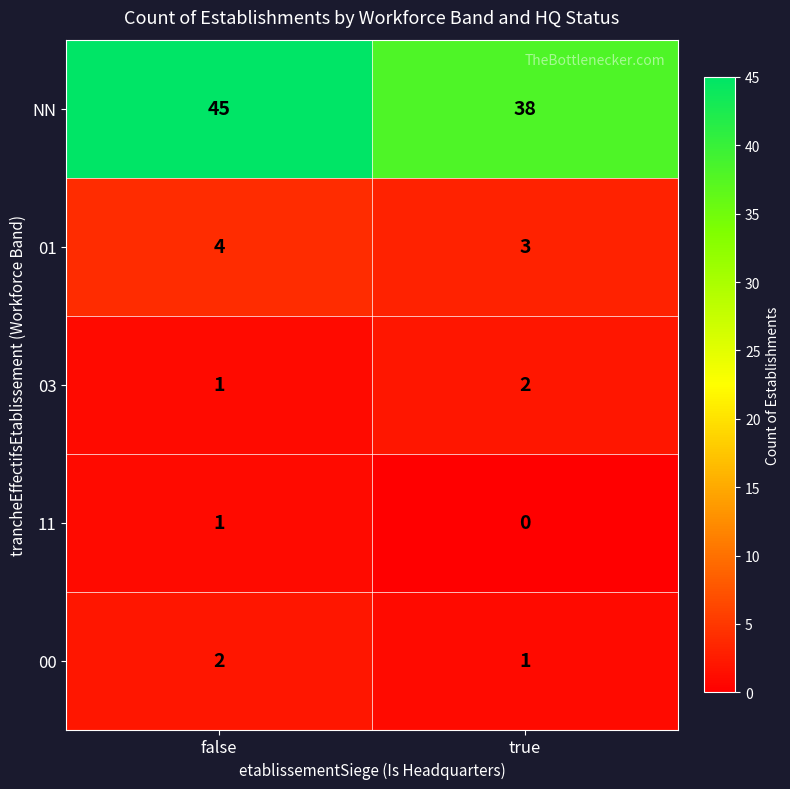

What value does the NN series have at true?

38